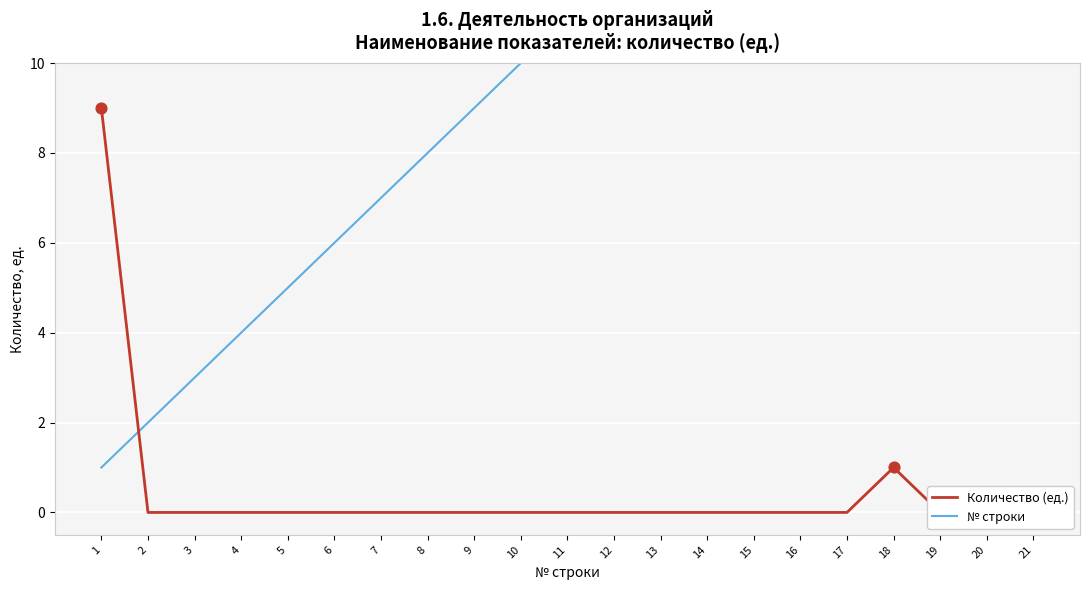

What are all the series names shown in the legend?

Количество (ед.), № строки